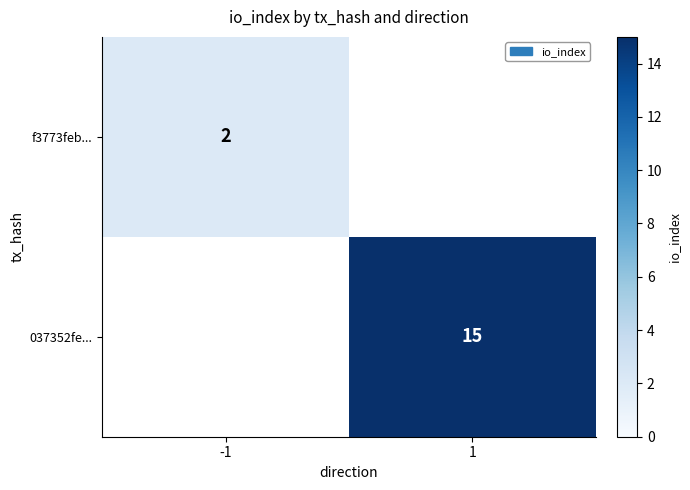

True or false: f3773feb... has a value of 1 at -1.

False